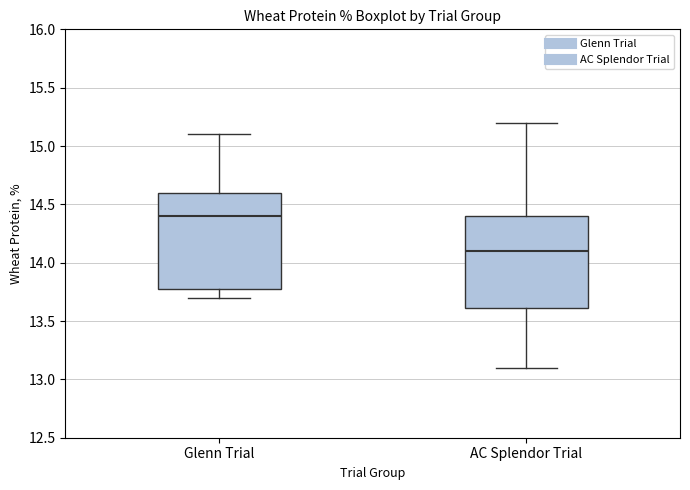

Reading left to right, transcribe this box plot: for each box, give where its median line is, the range the box spans, and where its two whiskers end, as read against the y-axis. The values are not printed on the chart, so give them approximately, as read against the axis.

Glenn Trial: median 14.4, box 13.8 to 14.6, whiskers 13.7 to 15.1
AC Splendor Trial: median 14.1, box 13.6 to 14.4, whiskers 13.1 to 15.2